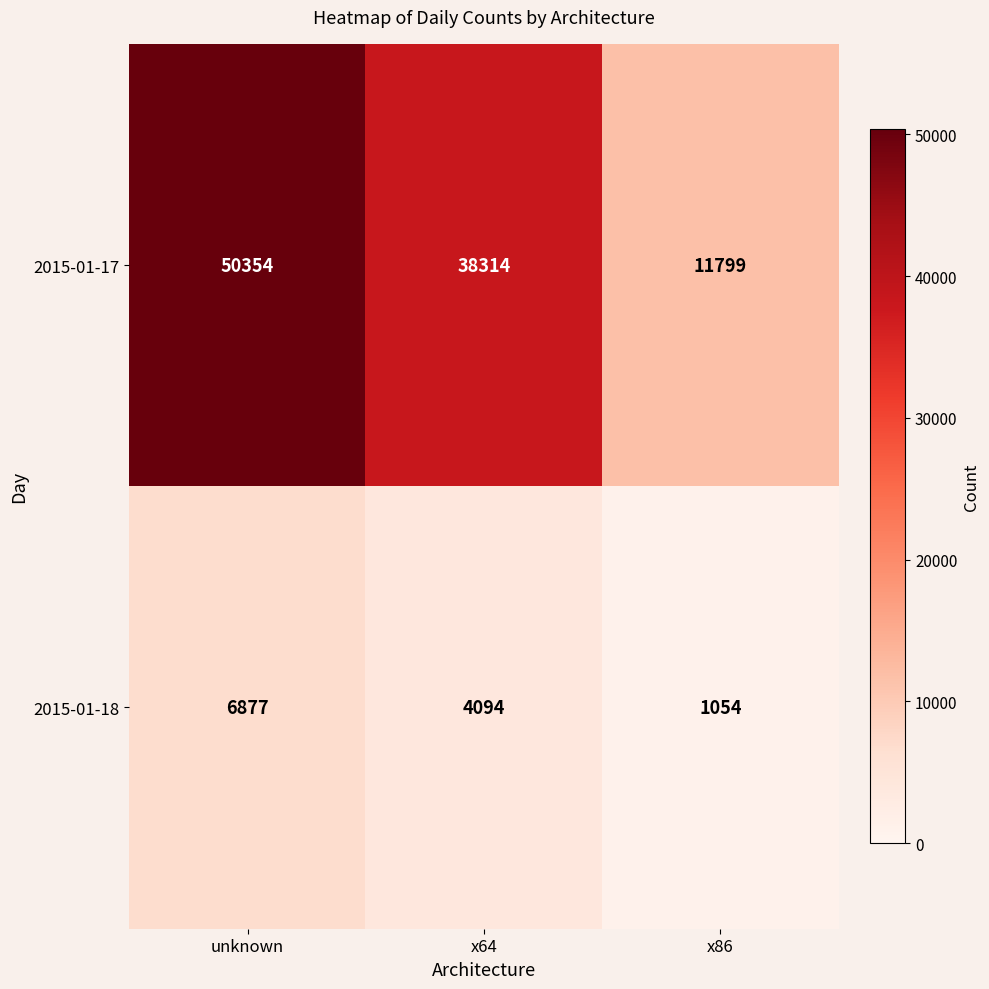

What is the minimum value shown in the chart?

1054